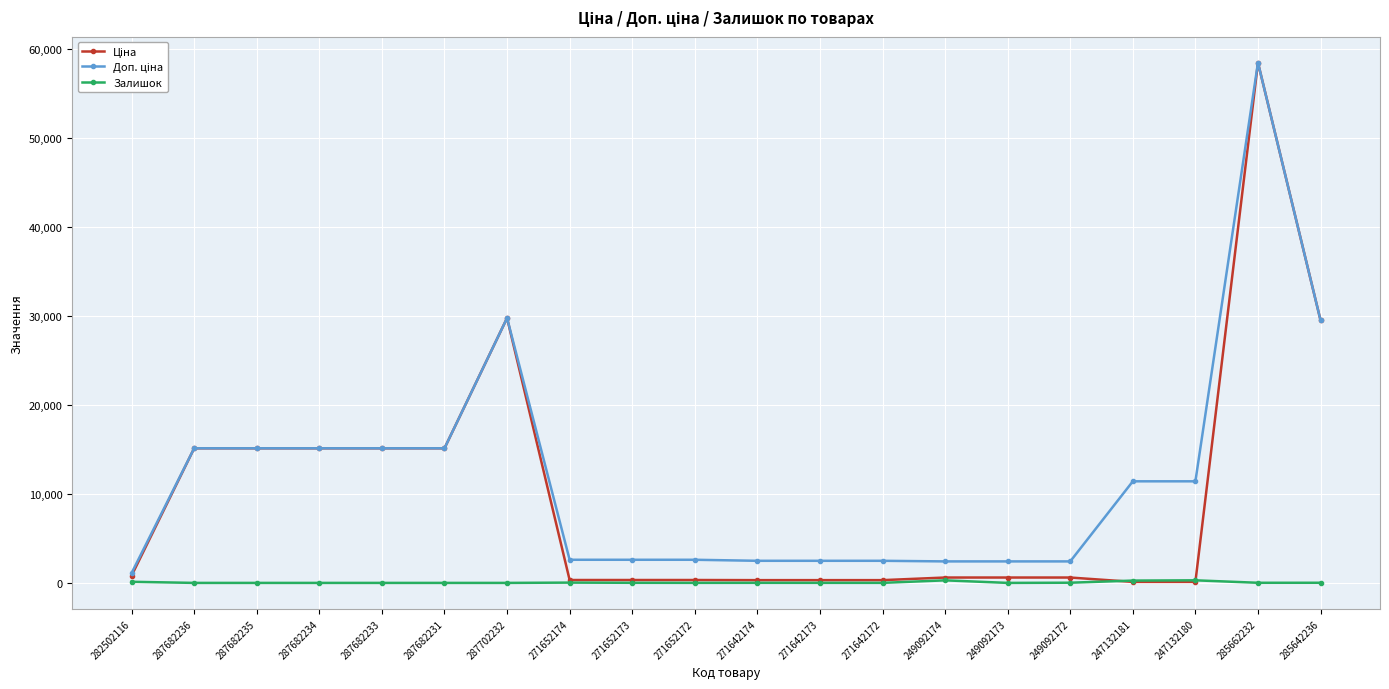

At how many categories does at least one series exceed 20435?

3